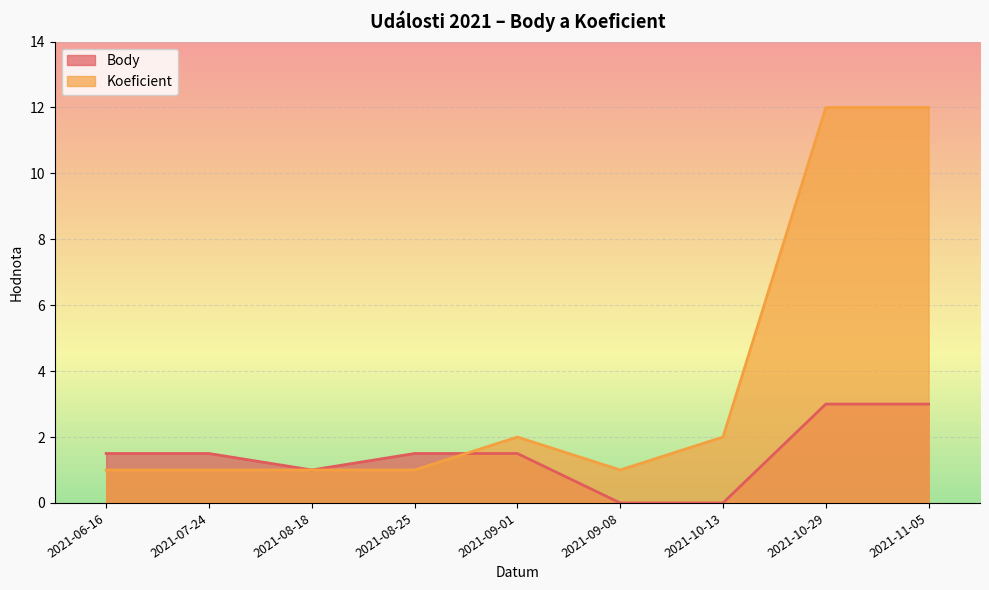

What is the difference between the second highest and second lowest values in the Body series?

3.0